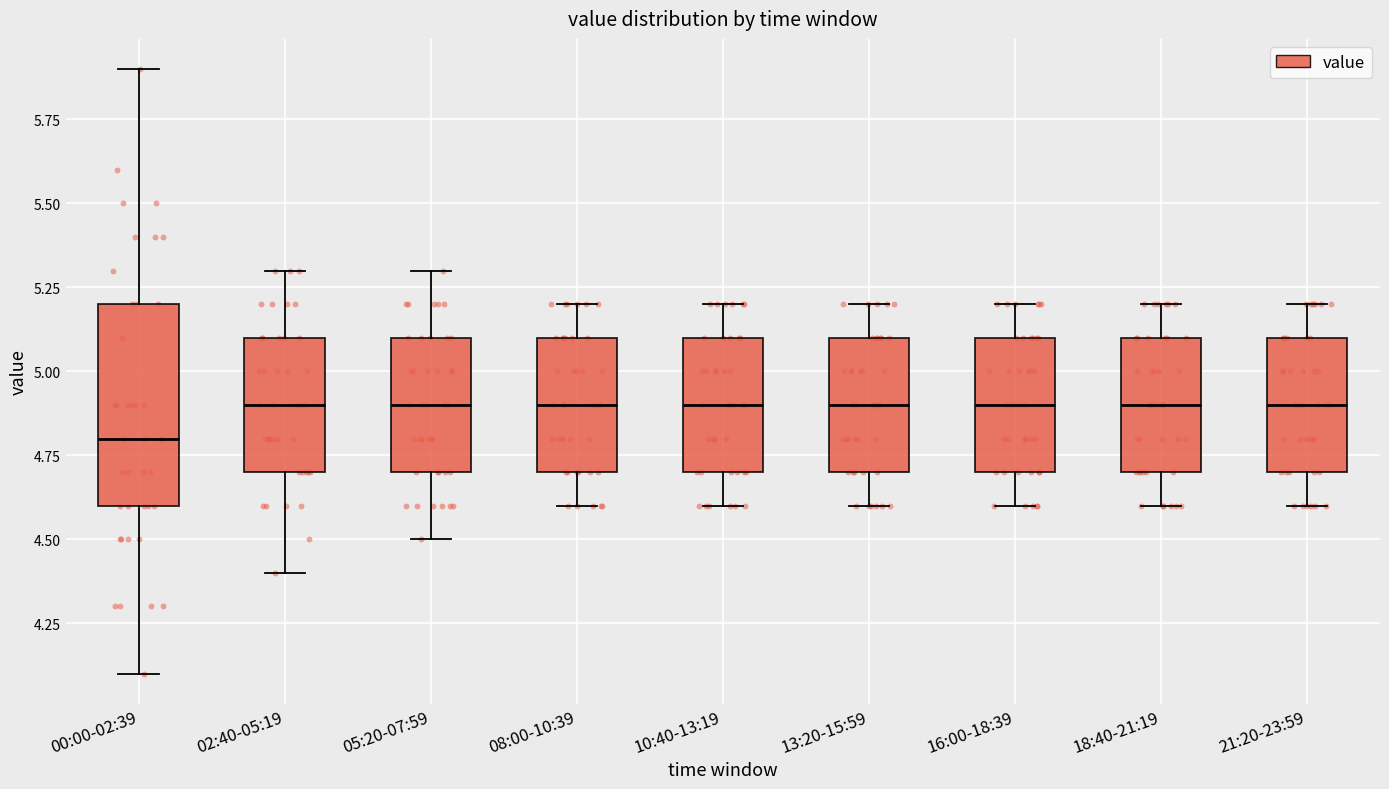

Which box has the lowest median line?

00:00-02:39